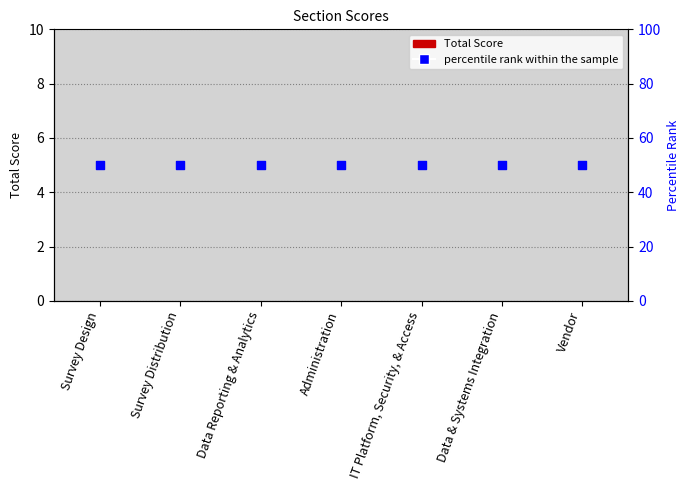

What are all the series names shown in the legend?

Total Score, percentile rank within the sample